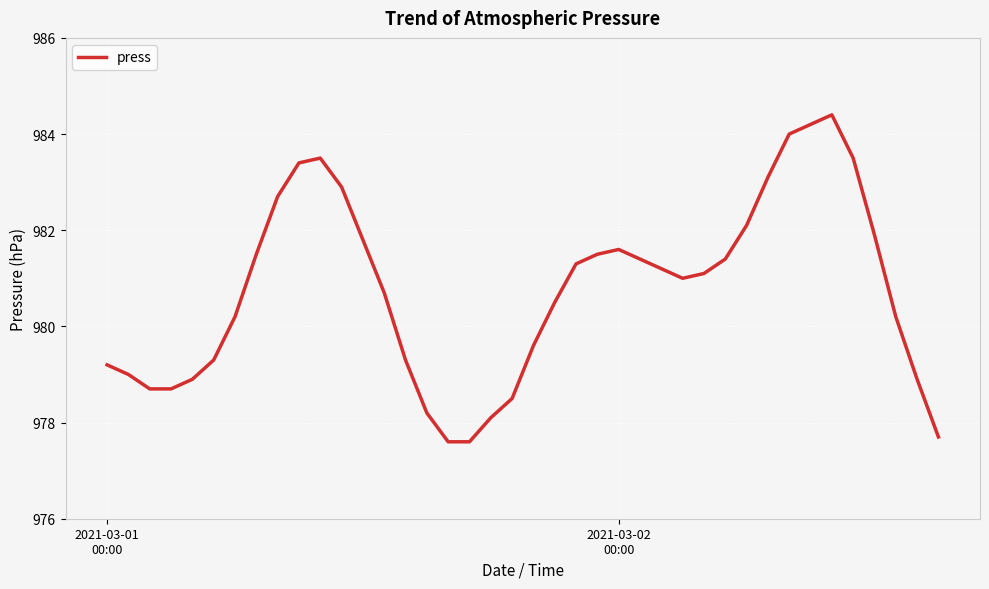

What is the minimum value shown in the chart?

977.6